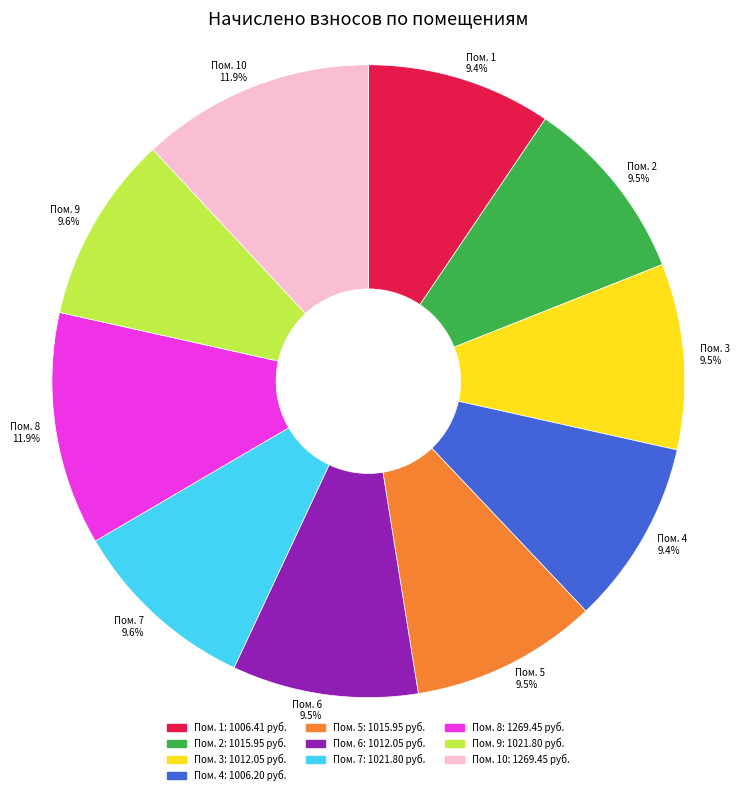

To the nearest percent, what is the average slice percentage?

10%